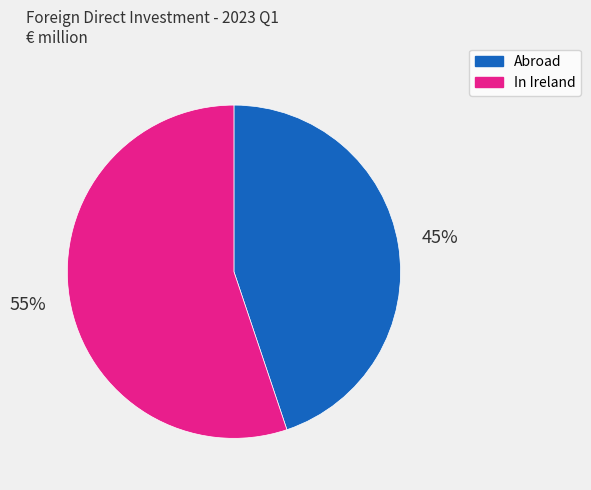

Is there any slice that represents more than half of the pie?

Yes